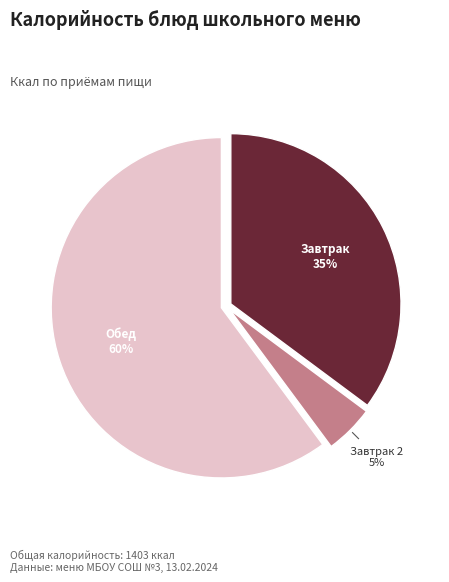

What is the largest slice in the pie chart?

Обед